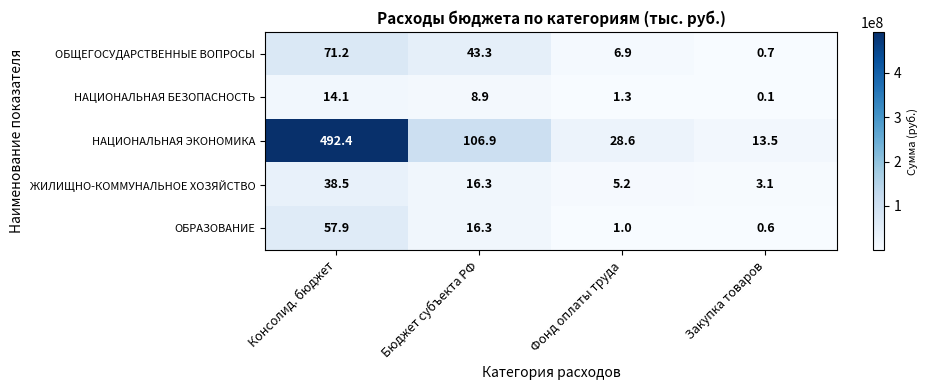

Where does the ОБЩЕГОСУДАРСТВЕННЫЕ ВОПРОСЫ series first go above 43?

Консолид. бюджет